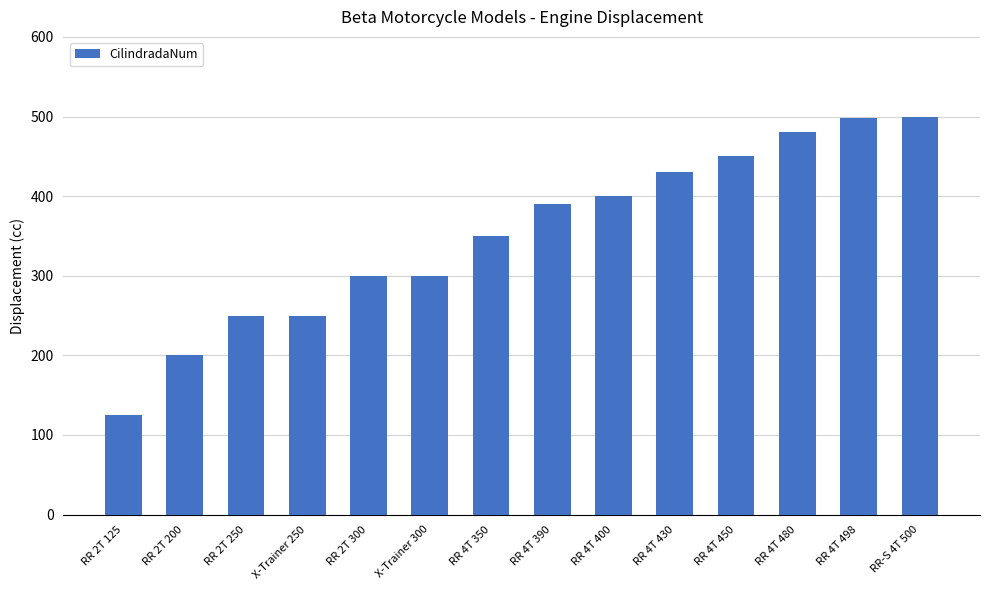

What is the label of the 12th bar from the right?

RR 2T 250